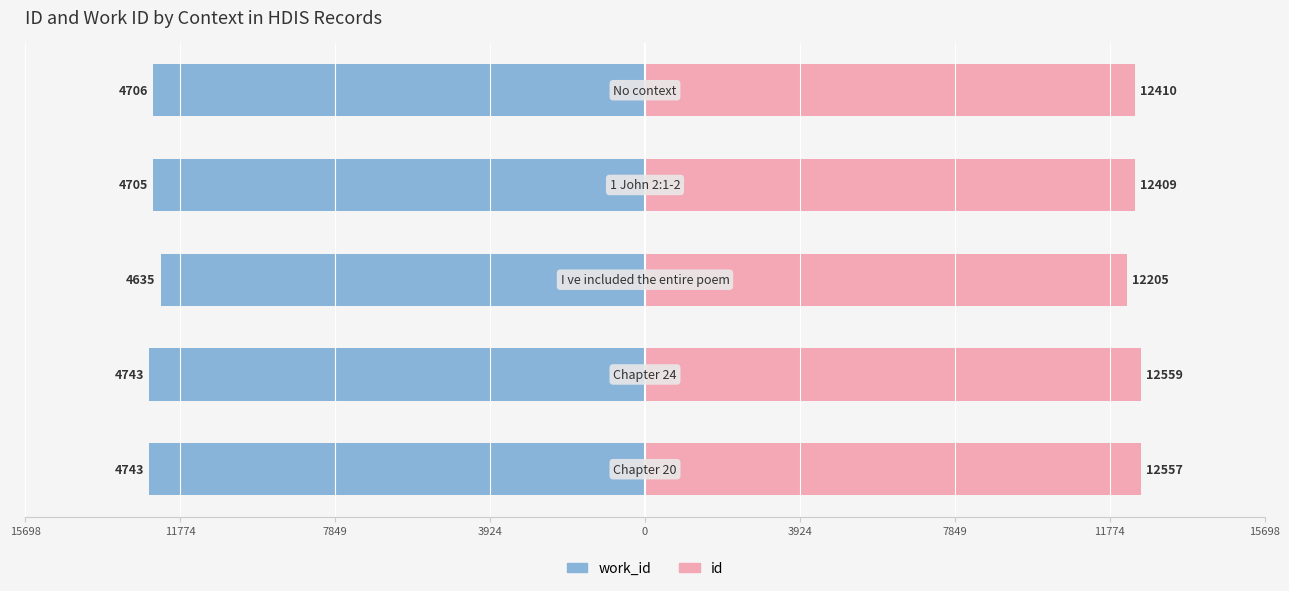

How many data points does each series have?

5